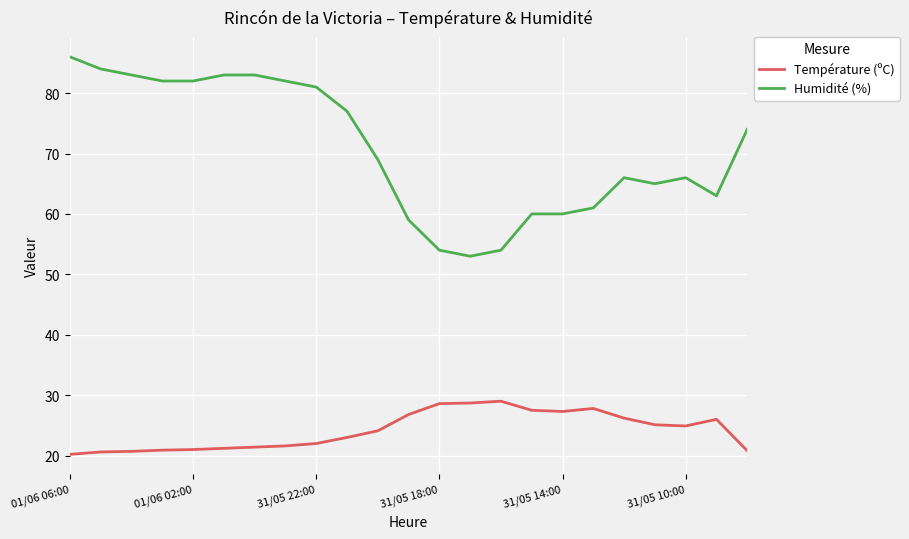

What is the greatest value displayed?

86.0